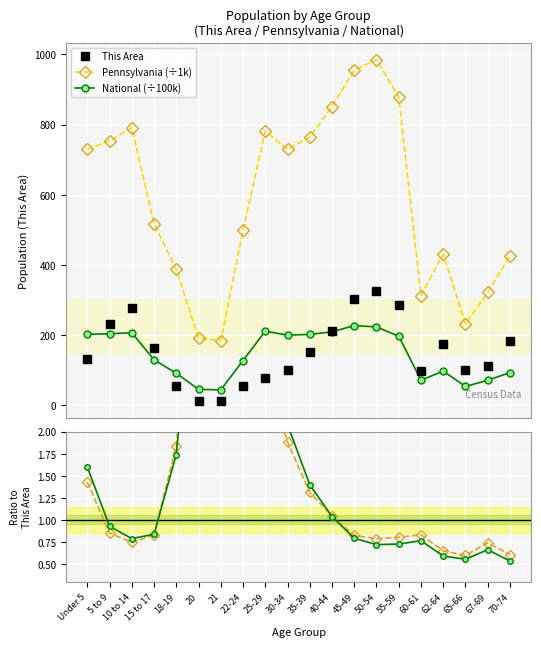

At how many categories does at least one series exceed 263?

17